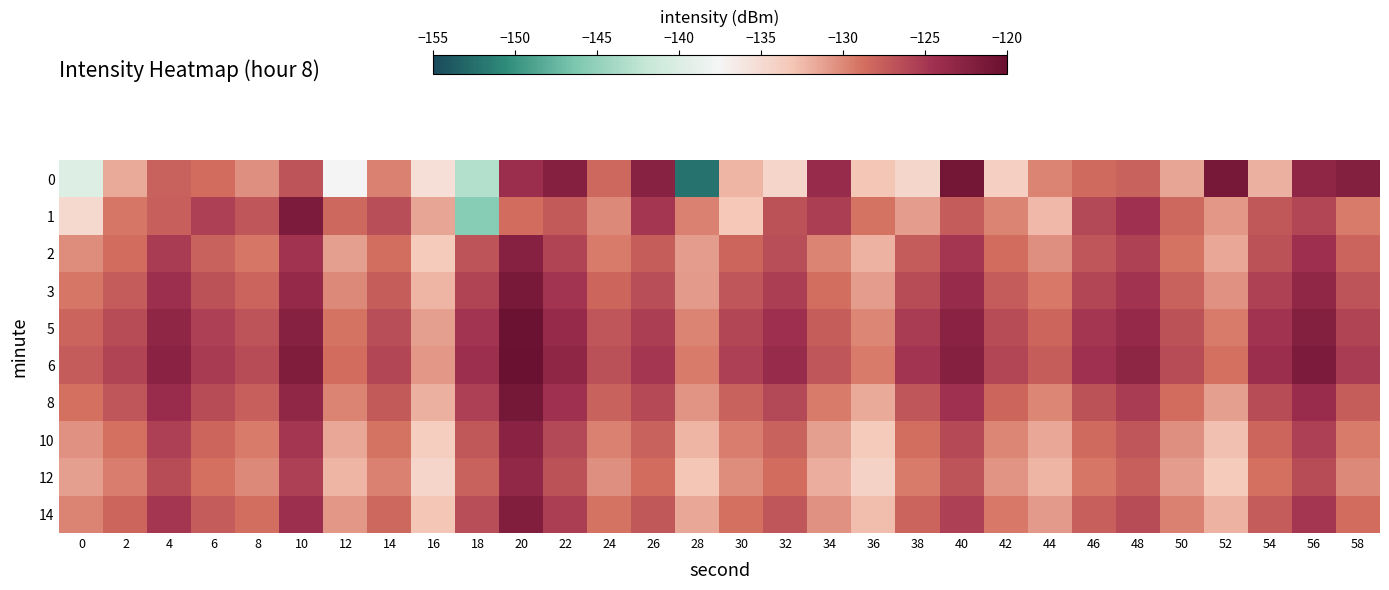

What is the spread (max minus min) of values at 24?

3.7